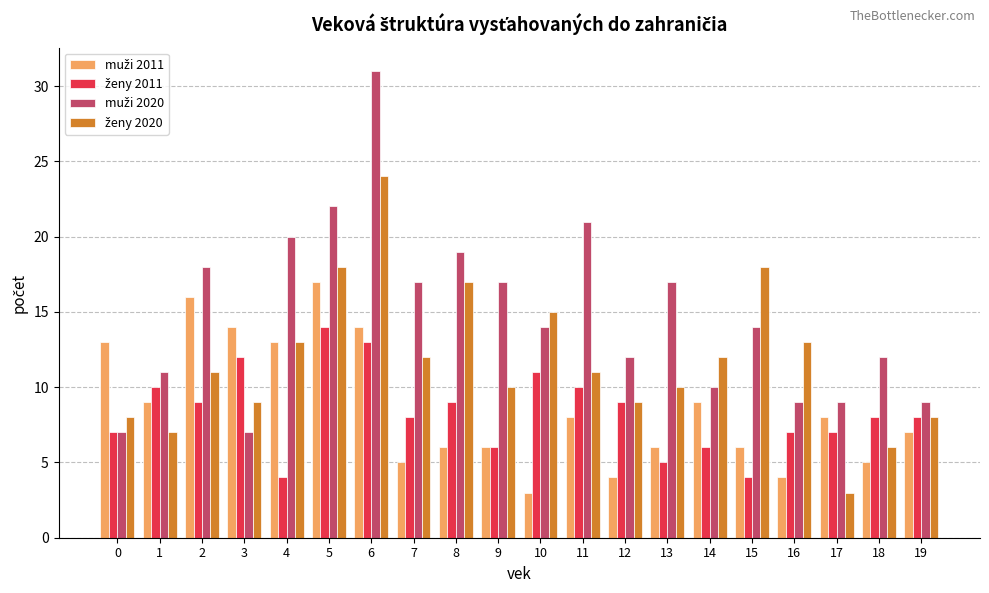

At which category is the sum across all series the highest?

6